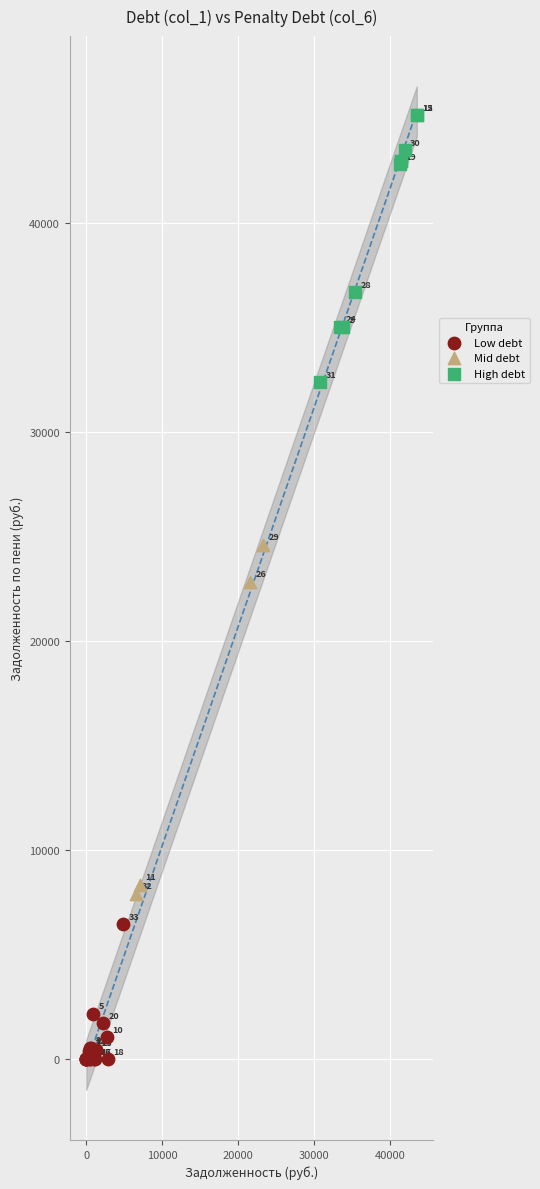

Which series contains the lowest Y value?

Low debt